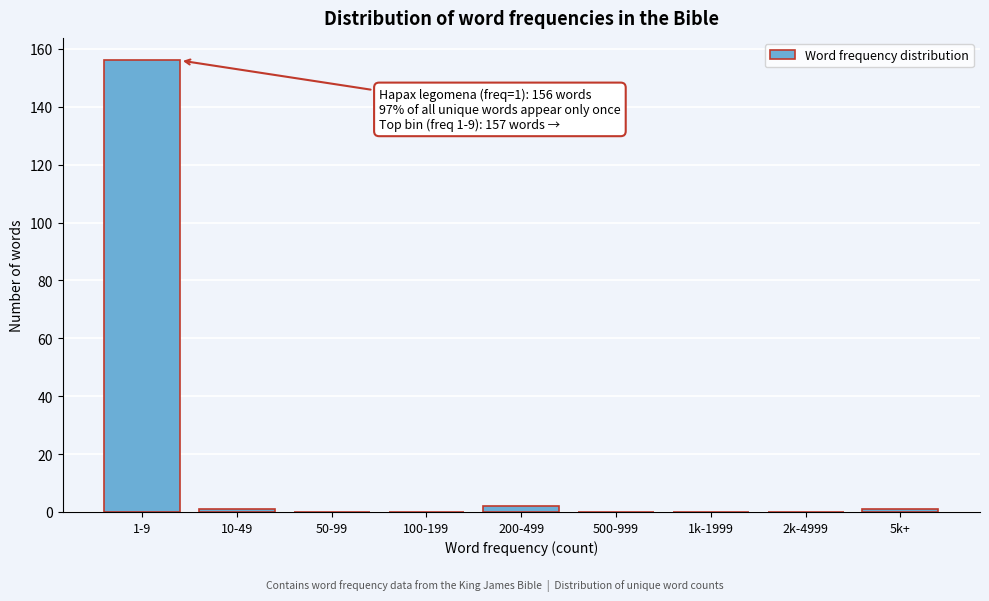

Reading left to right, extract all data points from this chart.

1-9=156	10-49=1	50-99=0	100-199=0	200-499=2	500-999=0	1k-1999=0	2k-4999=0	5k+=1